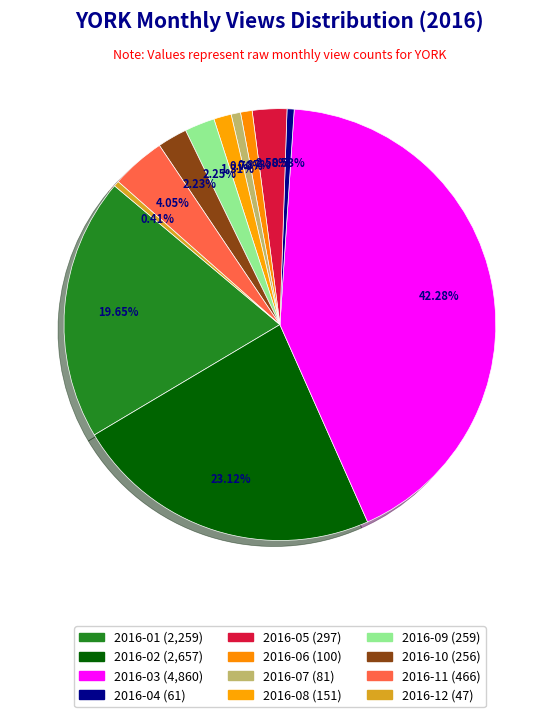

Count the number of slices in the pie.

12